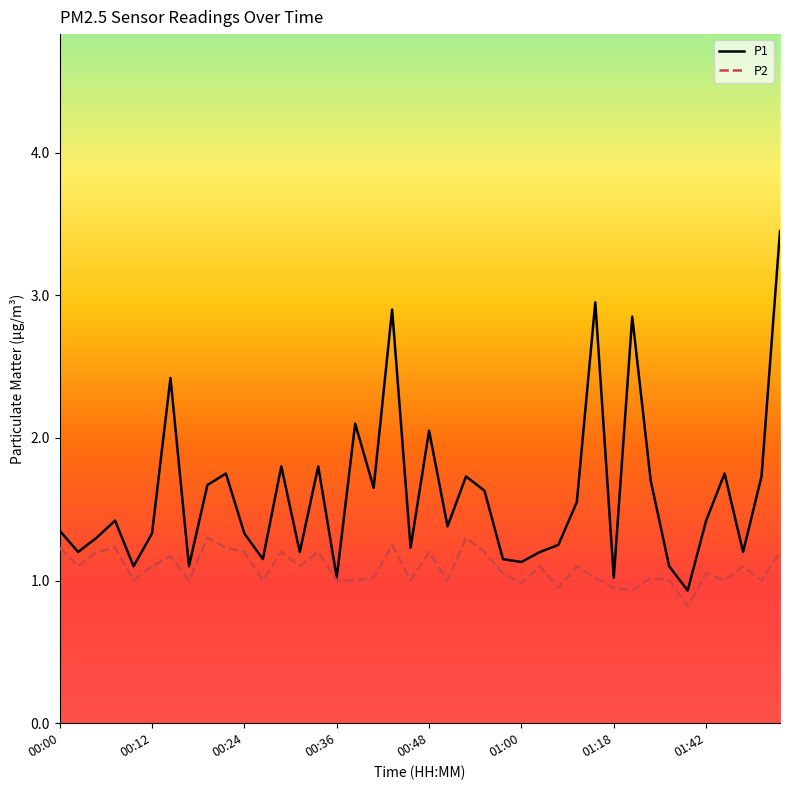

List the series in order of their overall mean, lowest first.

P2, P1